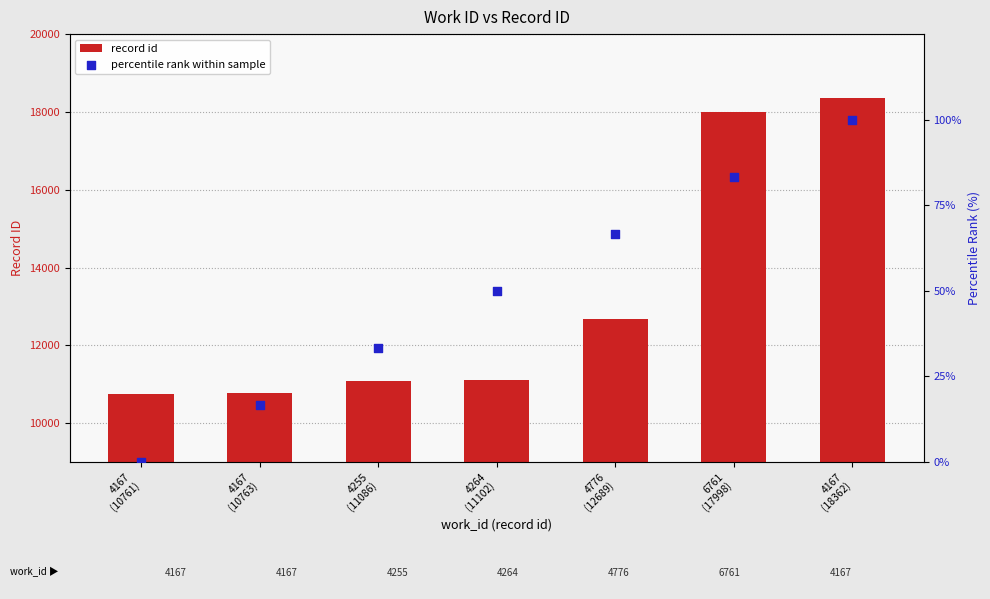

Which series contains the highest Y value?

record id